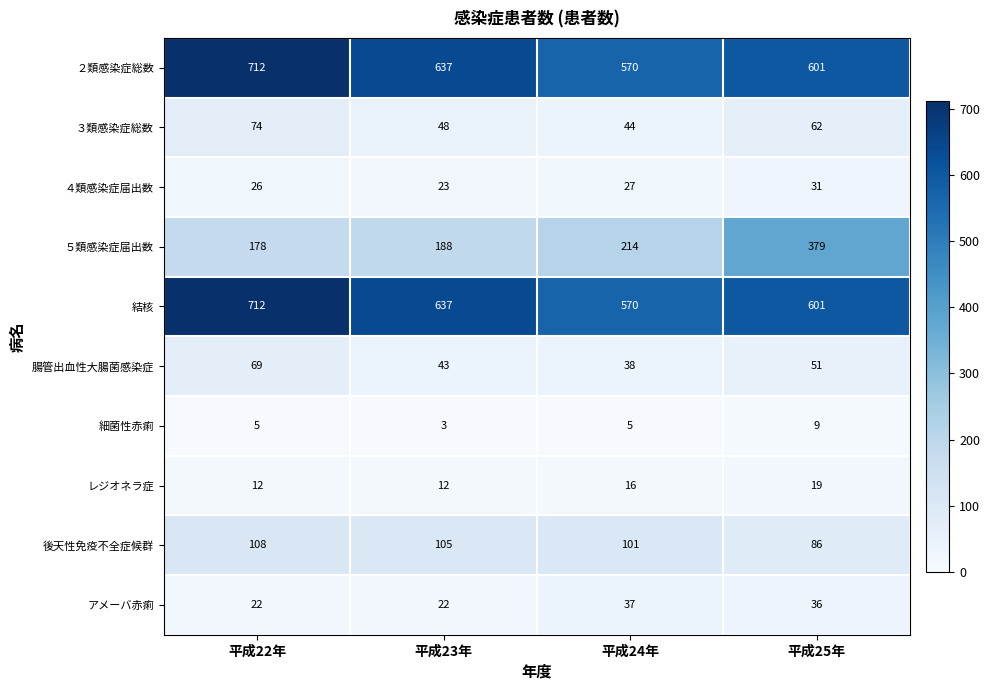

Between 平成22年 and 平成25年, which series saw the biggest shift?

５類感染症届出数